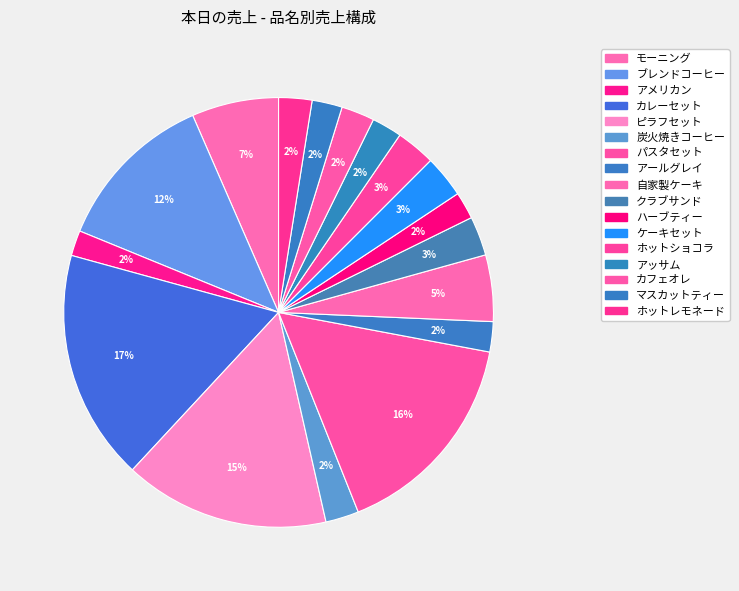

Is it true that アールグレイ is 2% of the pie?

True